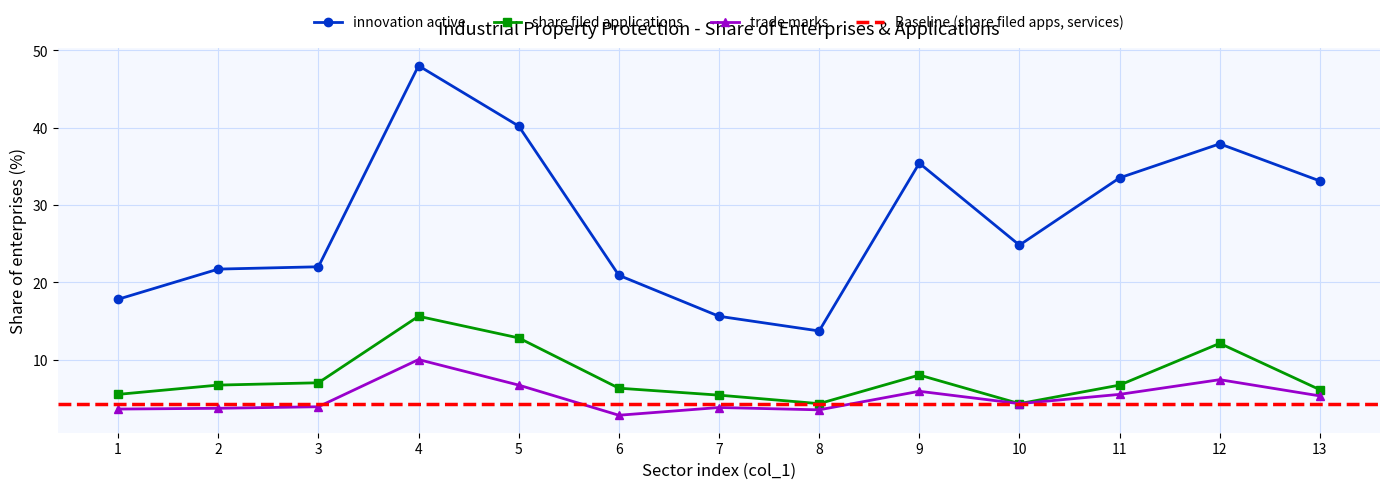

Is it true that innovation active equals 15.6 at 7?

True